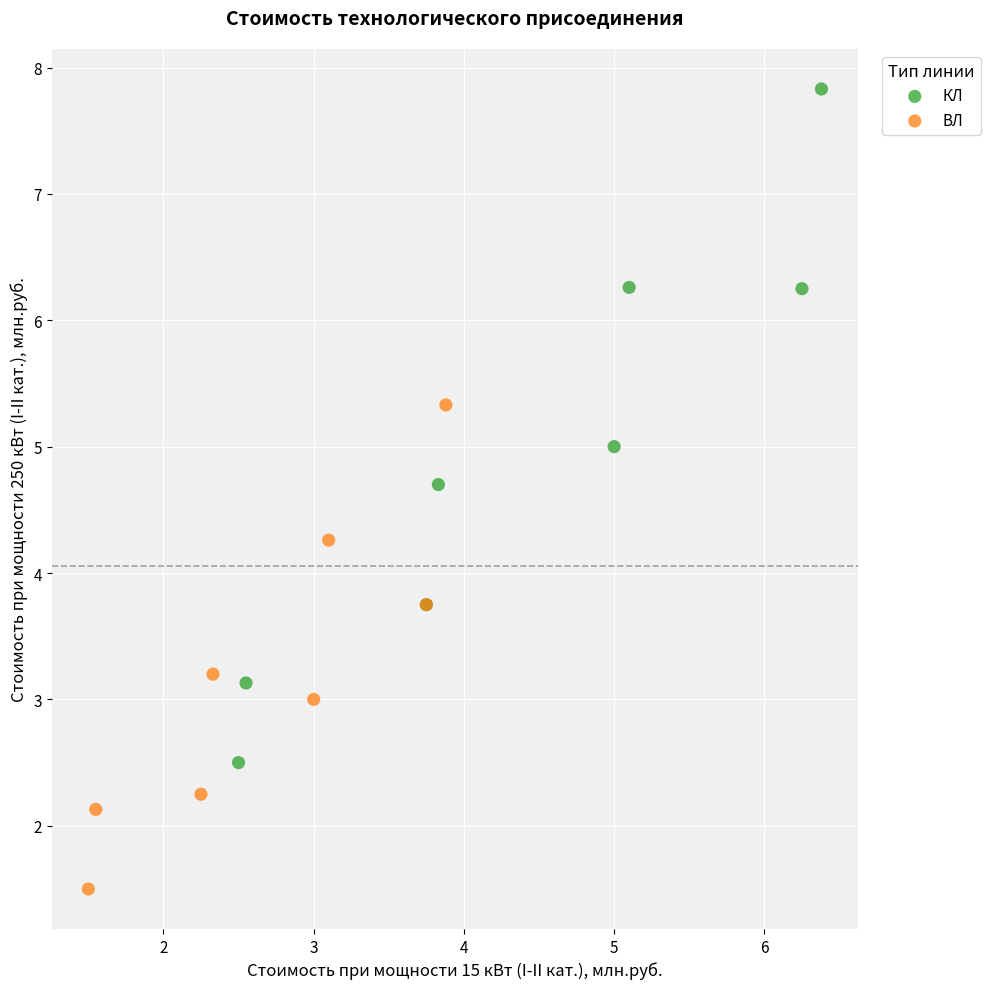

Which series contains the highest Y value?

КЛ